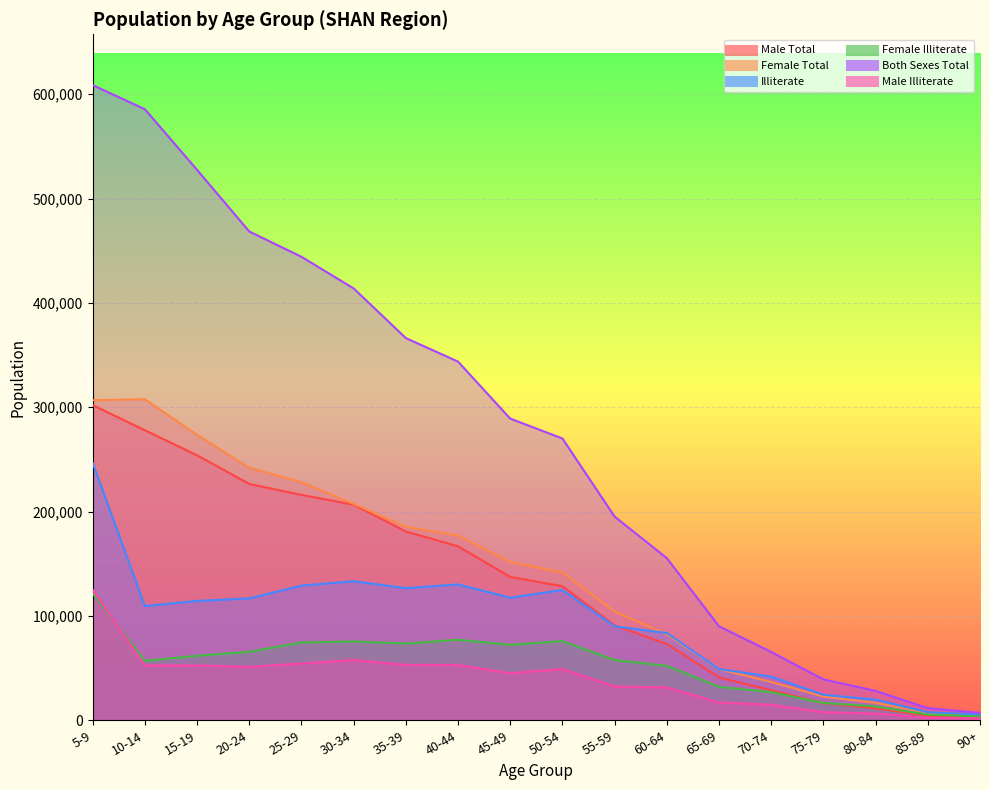

List the series in order of their peak value, highest first.

Both Sexes Total, Female Total, Male Total, Illiterate, Male Illiterate, Female Illiterate